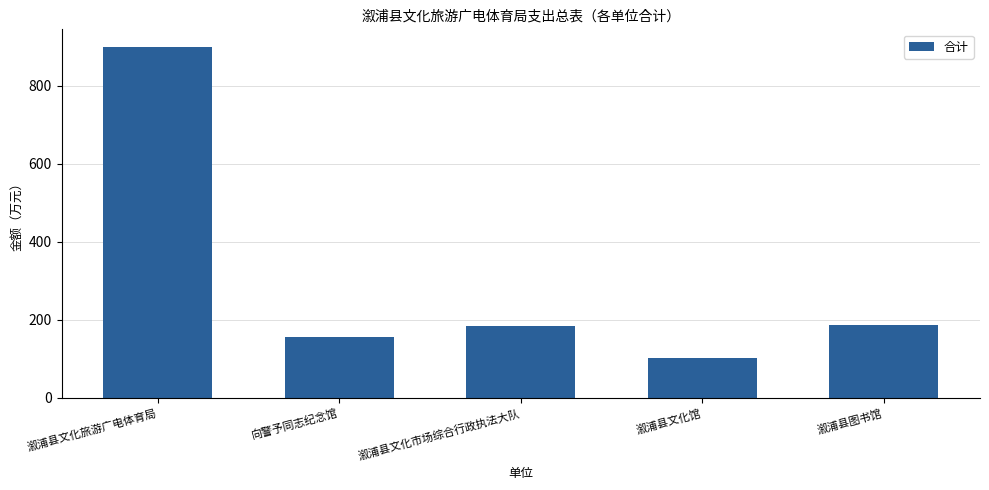

What is the average value?

305.6